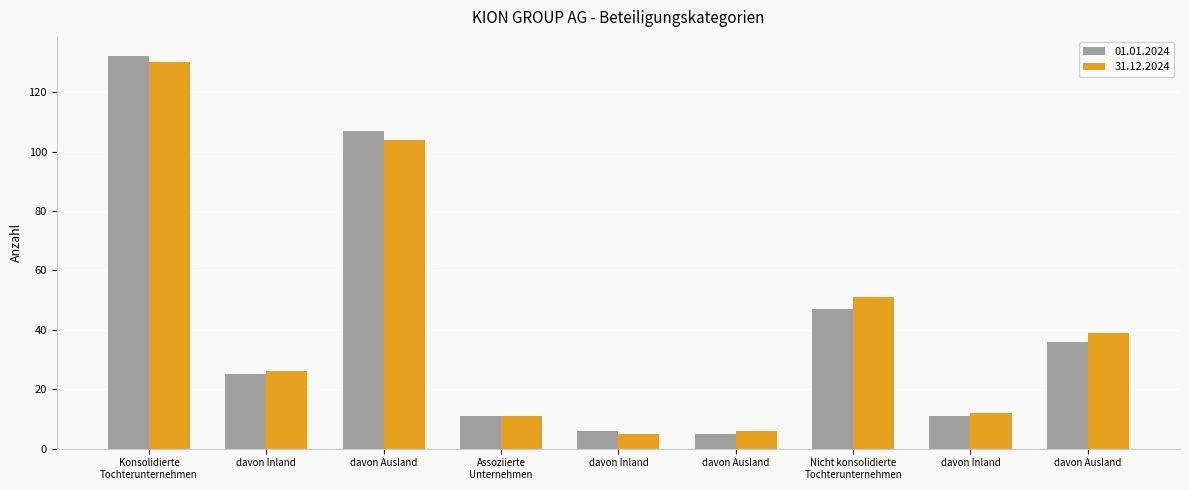

Reading left to right, what are all the values shown in this chart?

01.01.2024: 132	25	107	11	6	5	47	11	36
31.12.2024: 130	26	104	11	5	6	51	12	39